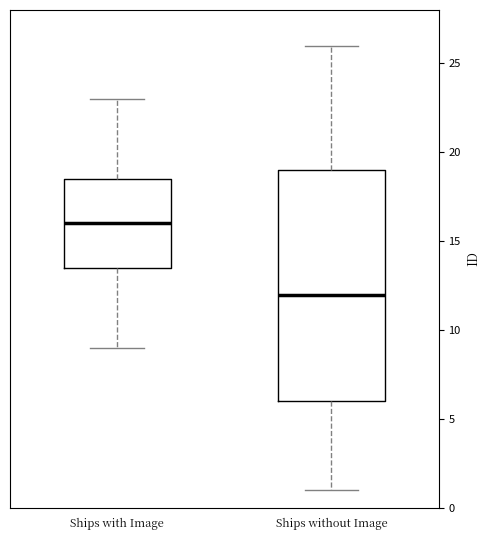

Reading left to right, transcribe this box plot: for each box, give where its median line is, the range the box spans, and where its two whiskers end, as read against the y-axis. The values are not printed on the chart, so give them approximately, as read against the axis.

Ships with Image: median 16.0, box 13.5 to 18.5, whiskers 9.0 to 23.0
Ships without Image: median 12.0, box 6.0 to 19.0, whiskers 1.0 to 26.0